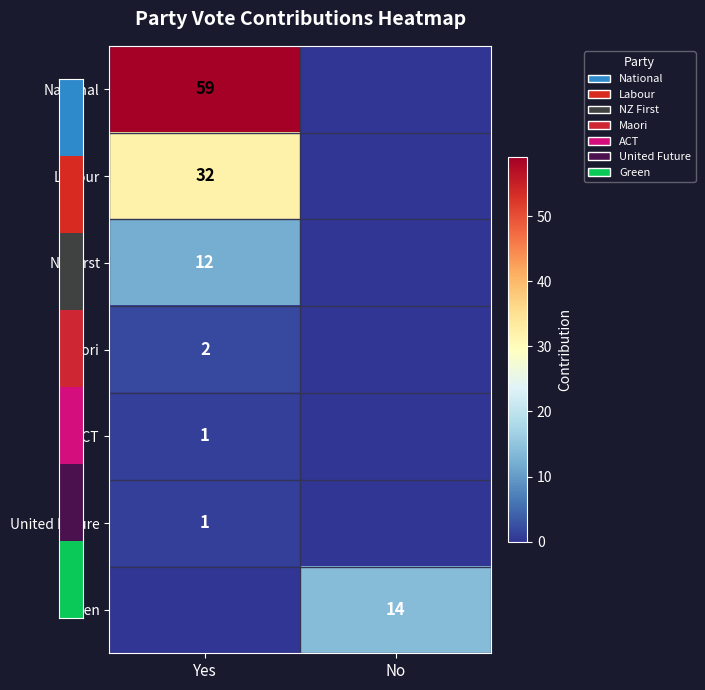

True or false: NZ First has a value of 7 at Yes.

False